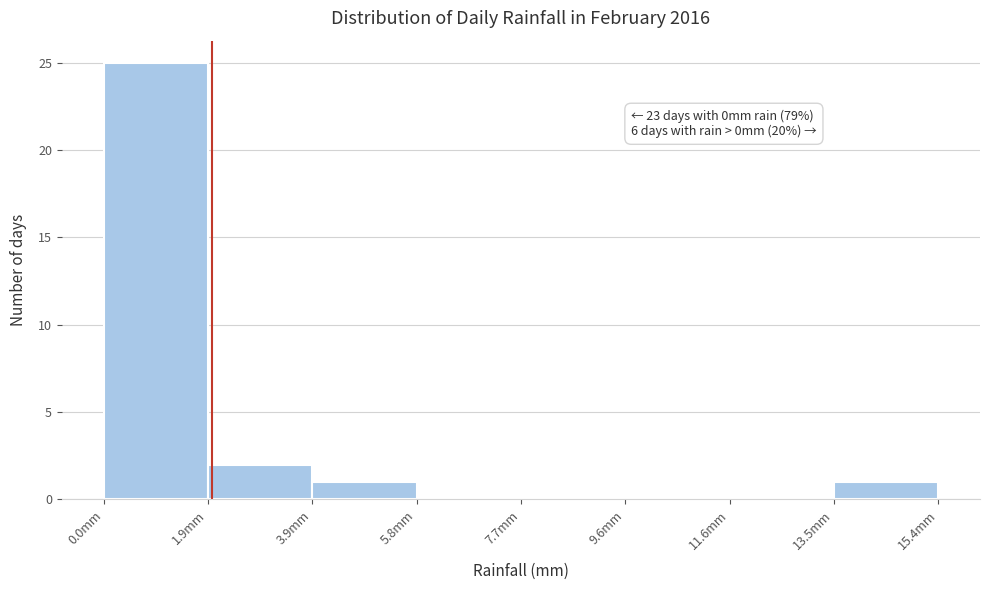

Which range on the x-axis has the tallest bar?

0.0 to 2.0